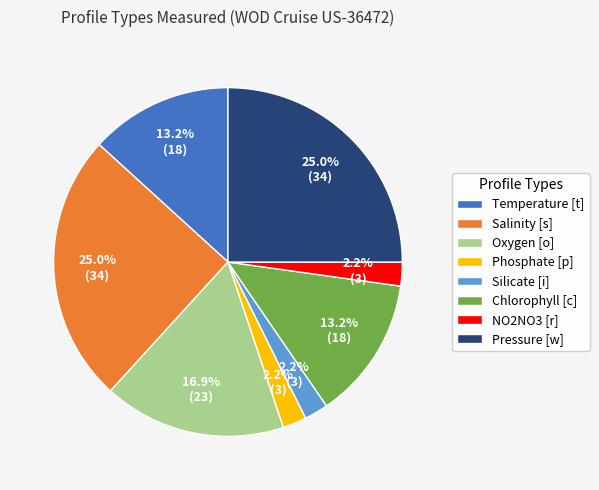

To the nearest percent, what percentage of the pie is Chlorophyll [c]?

13%